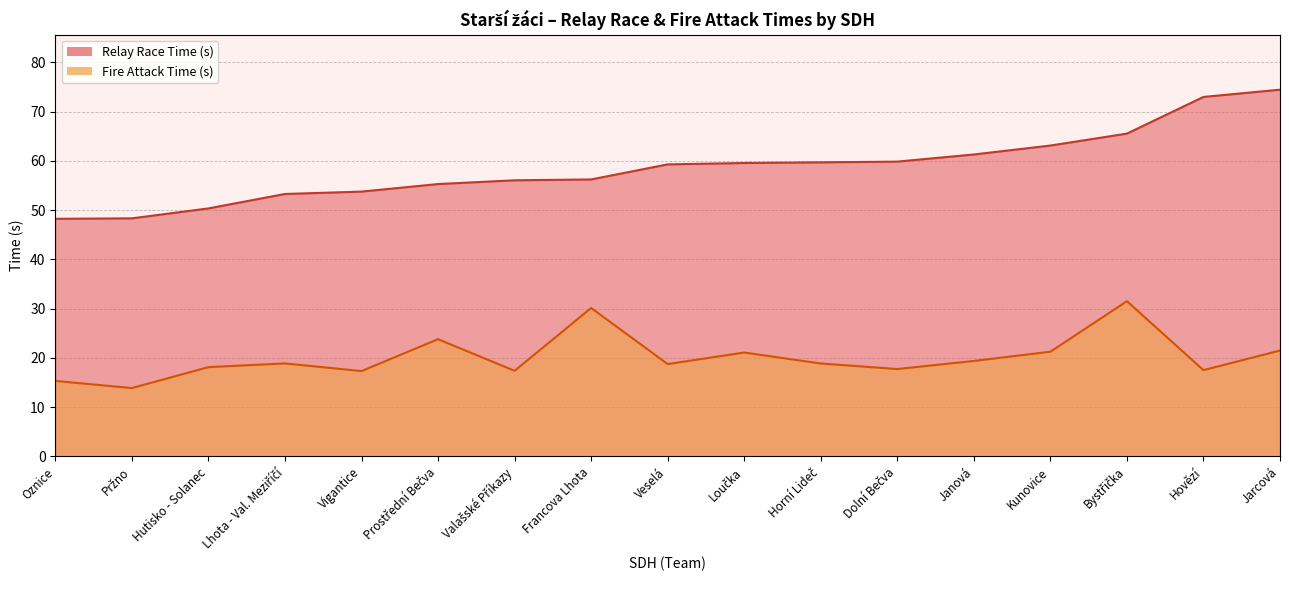

Reading left to right, what are all the values shown in this chart?

Relay Race Time (s): Prostřední Bečva=55.3	Oznice=48.2	Jarcová=74.4	Francova Lhota=56.2	Vigantice=53.7	Veselá=59.3	Hutisko - Solanec=50.3	Dolní Bečva=59.8	Hovězí=73.0	Janová=61.3	Loučka=59.6	Pržno=48.3	Bystřička=65.5	Horní Lideč=59.7	Lhota - Val. Meziříčí=53.3	Kunovice=63.1	Valašské Příkazy=56.0
Fire Attack Time (s): Prostřední Bečva=23.8	Oznice=15.3	Jarcová=21.5	Francova Lhota=30.1	Vigantice=17.3	Veselá=18.8	Hutisko - Solanec=18.1	Dolní Bečva=17.7	Hovězí=17.5	Janová=19.4	Loučka=21.1	Pržno=13.9	Bystřička=31.5	Horní Lideč=18.9	Lhota - Val. Meziříčí=18.9	Kunovice=21.3	Valašské Příkazy=17.4